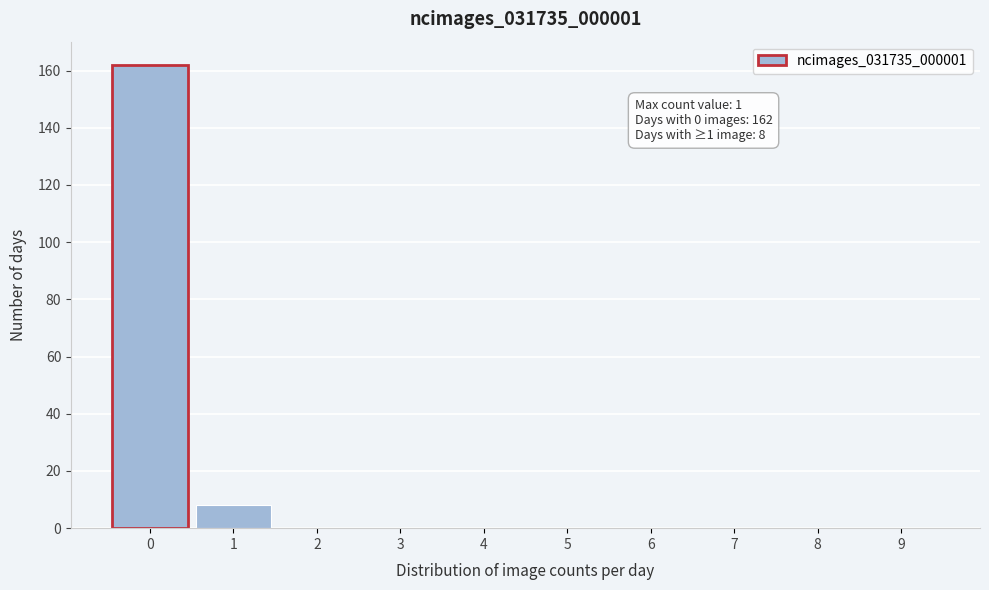

Reading left to right, what are all the values shown in this chart?

0=162	1=8	2=0	3=0	4=0	5=0	6=0	7=0	8=0	9=0